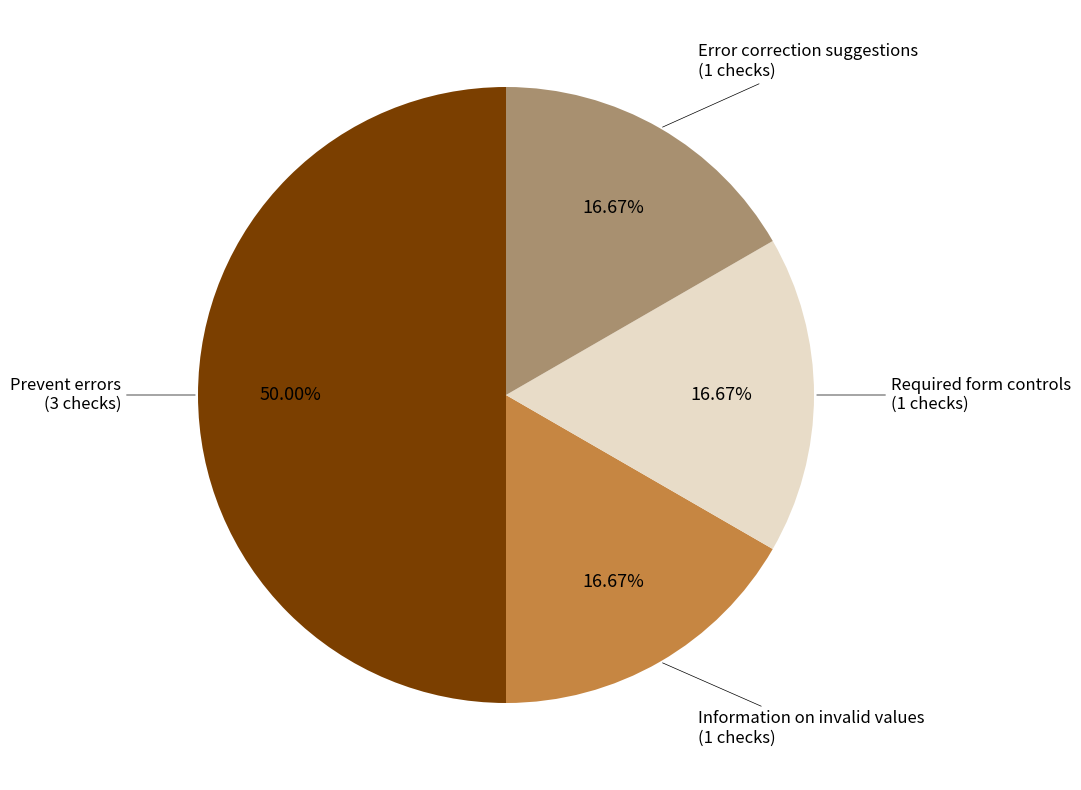

Rank the categories by value from lowest to highest.

Information on invalid values, Required form controls, Error correction suggestions, Prevent errors